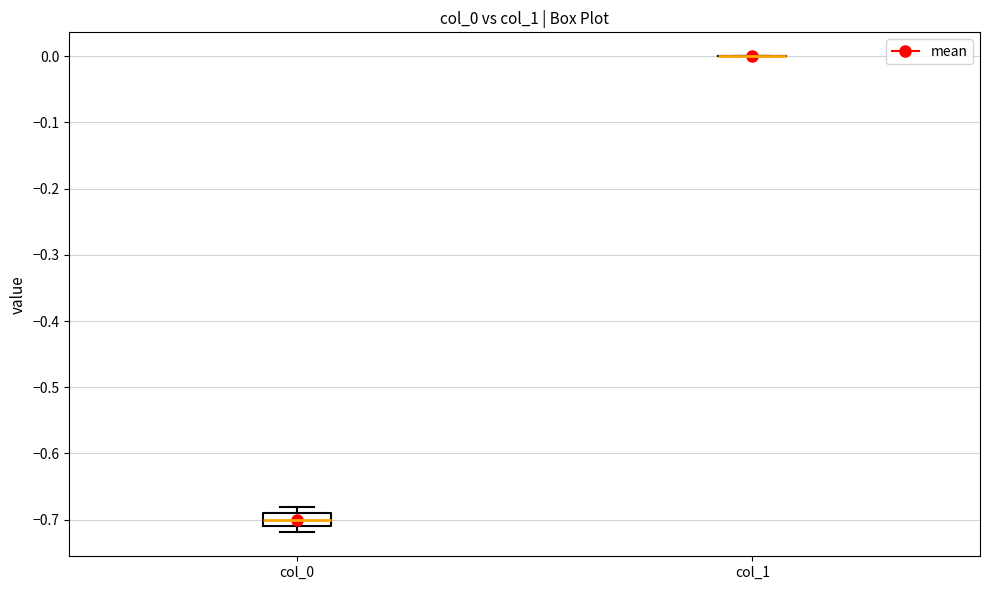

Which box is the tallest, from its lower edge to its upper edge?

col_0